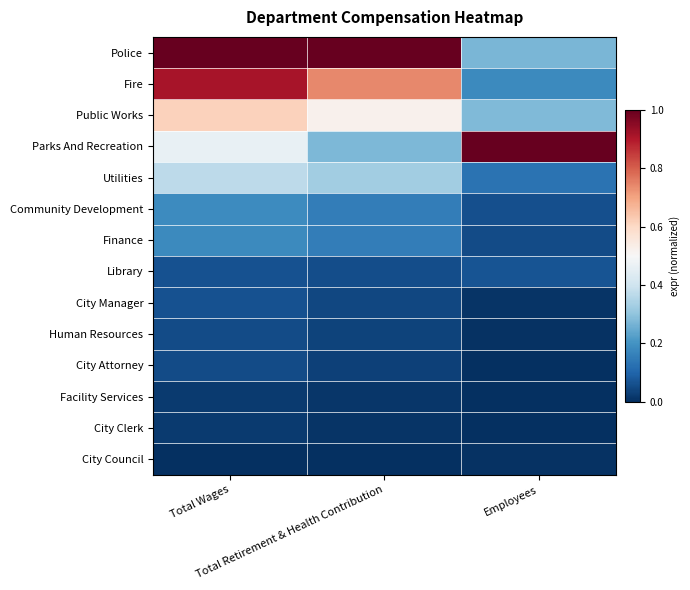

Rank the series by their maximum value, from highest to lowest.

Police, Parks And Recreation, Fire, Public Works, Utilities, Community Development, Finance, Library, City Manager, Human Resources, City Attorney, Facility Services, City Clerk, City Council